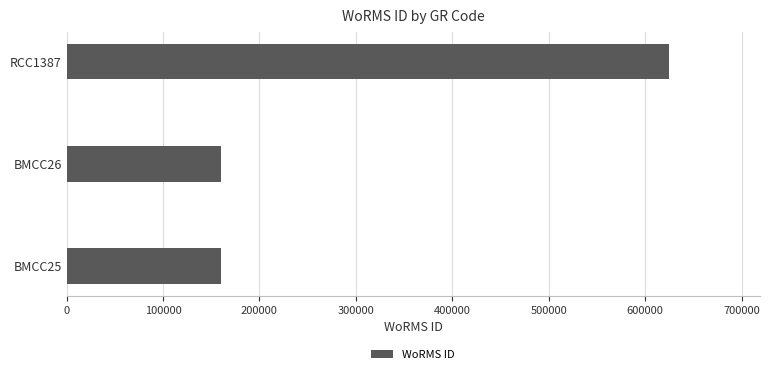

Reading bottom to top, list all the values displayed in this chart.

160564	160564	624974